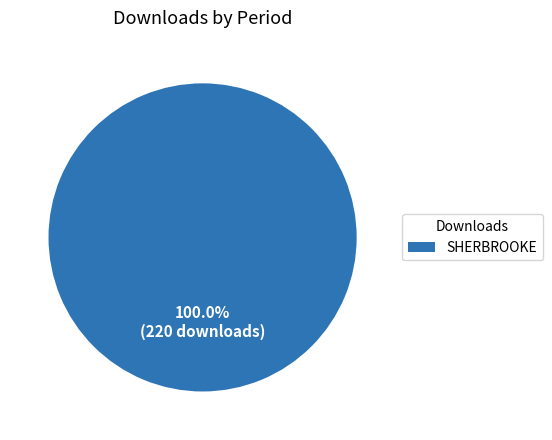

Rank the categories by value from lowest to highest.

SHERBROOKE